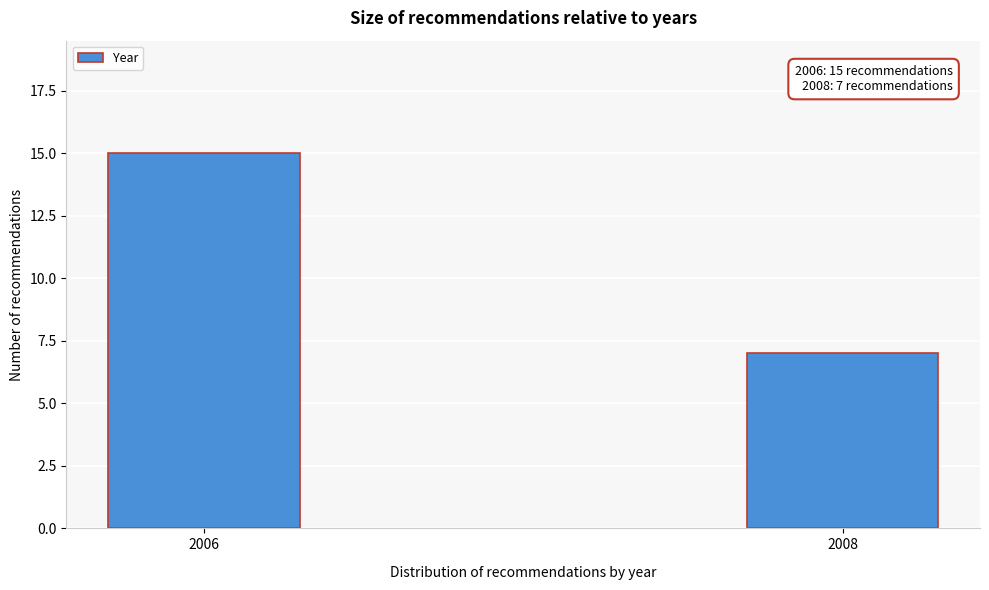

Reading left to right, extract all data points from this chart.

15	7